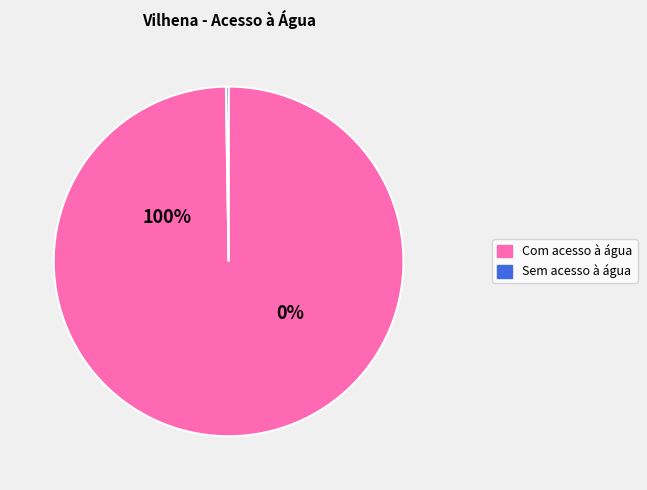

Which slice is the largest?

Com acesso à água